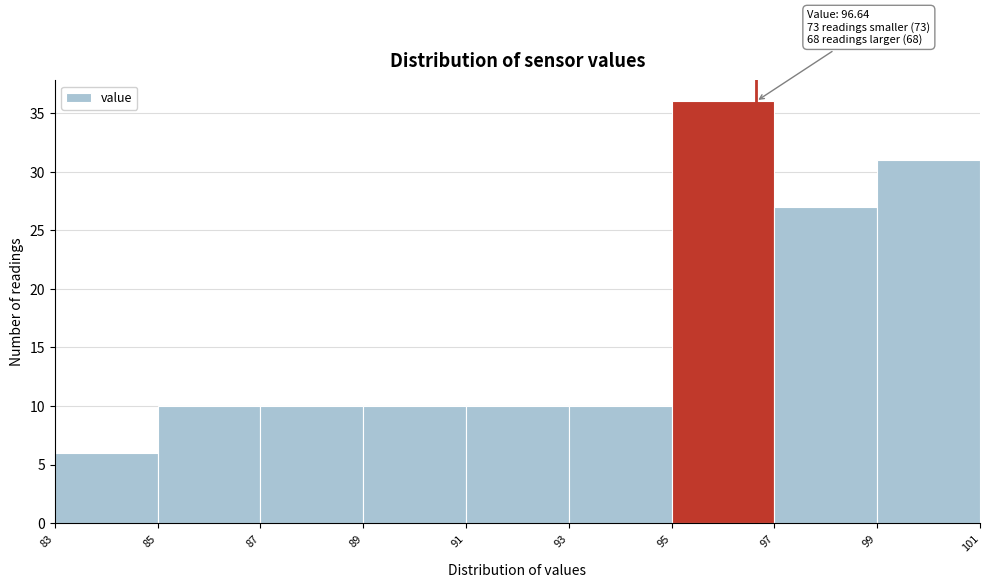

Over which range of the x-axis is the bar tallest?

95 to 97